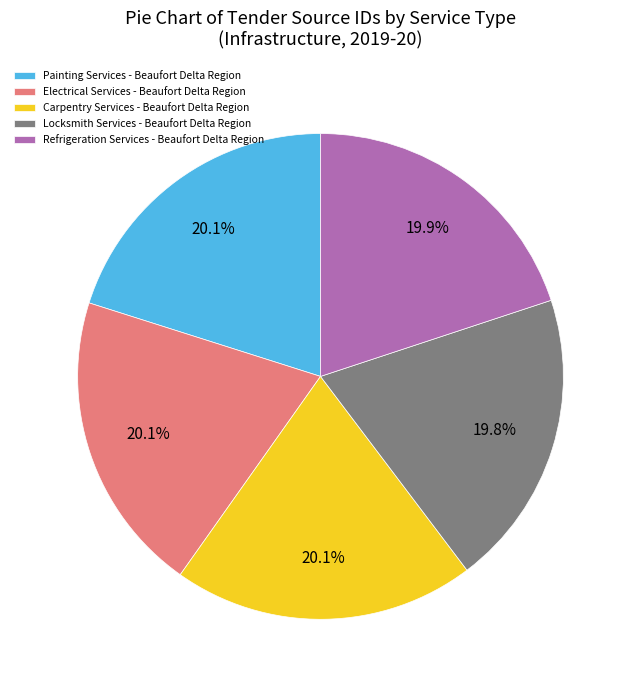

What is the ratio of the value at Painting Services - Beaufort Delta Region to the value at Refrigeration Services - Beaufort Delta Region?

1.0